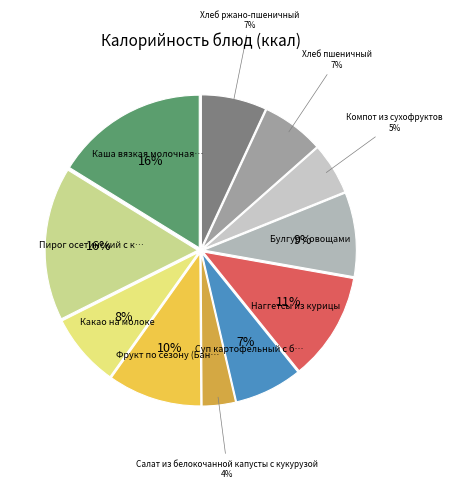

To the nearest percent, what is the average slice percentage?

9%